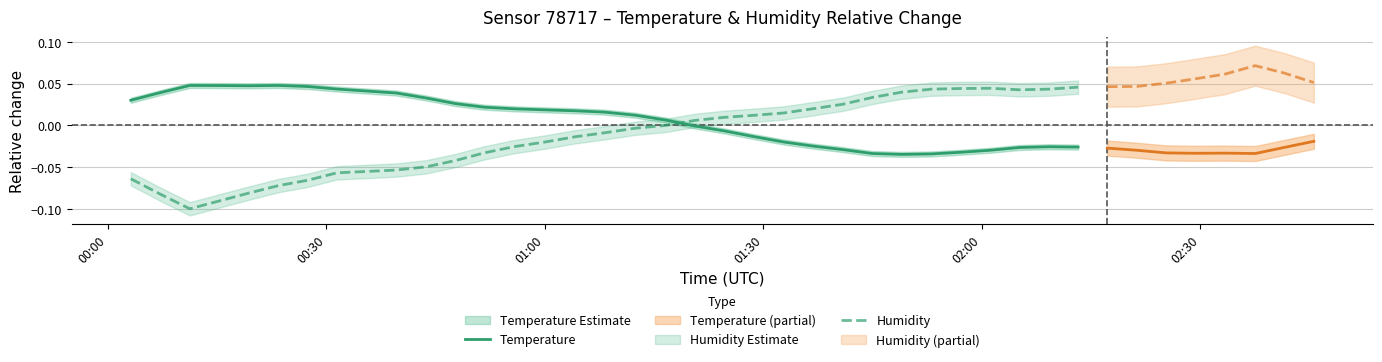

How many times do Humidity and Temperature cross each other?

1